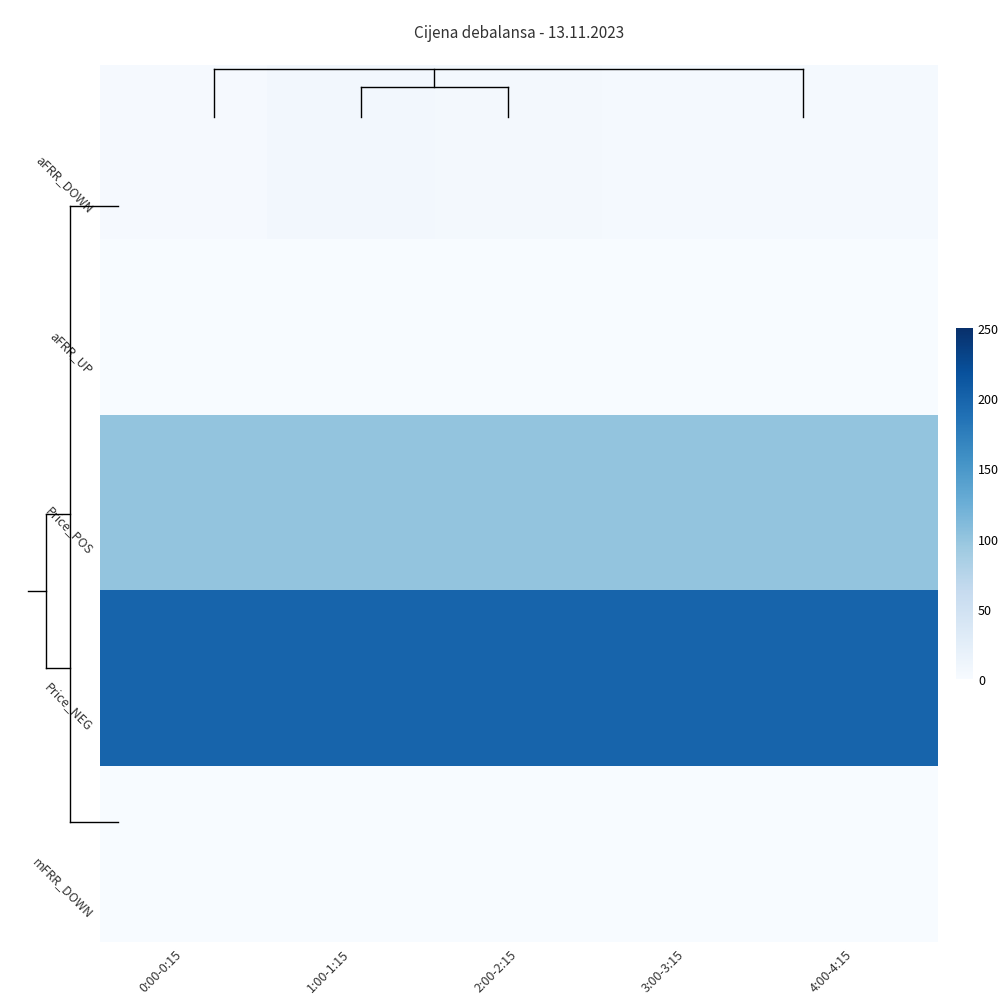

Which has a higher value, 3:00-3:15 or 0:00-0:15?

3:00-3:15